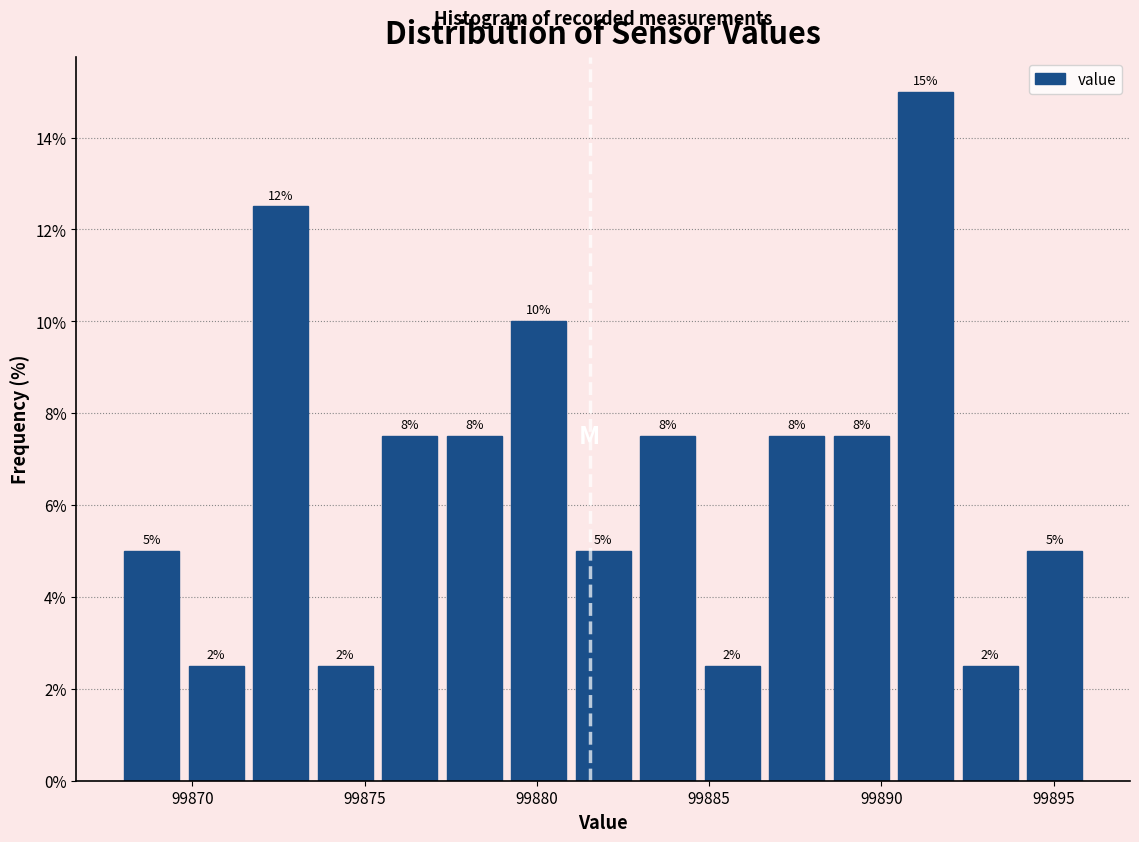

Read against the x-axis, roughly where is the centre of the tallest bar?

99891.5